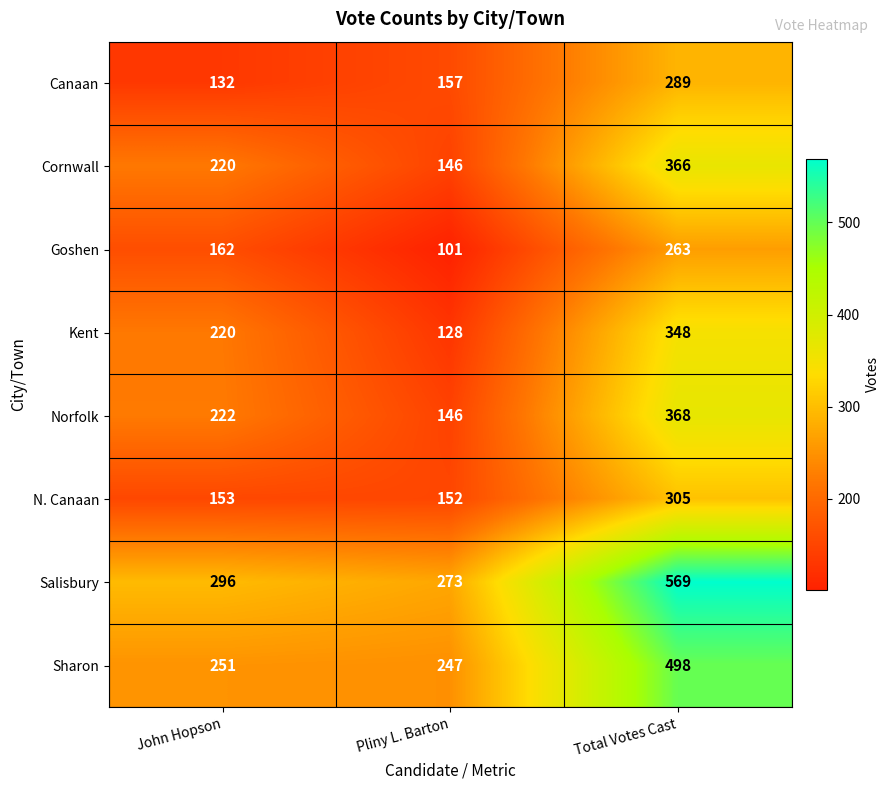

Count the number of categories in the chart.

3